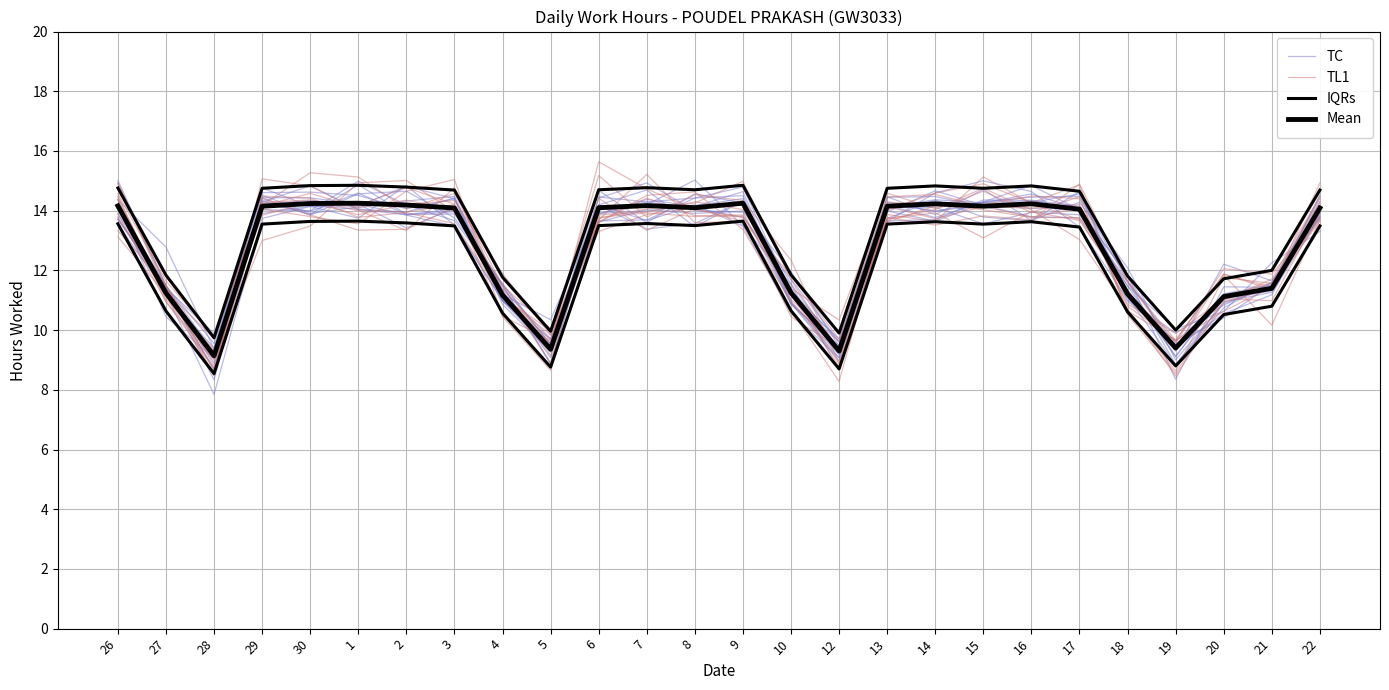

What is the label of the 10th point from the left?

5